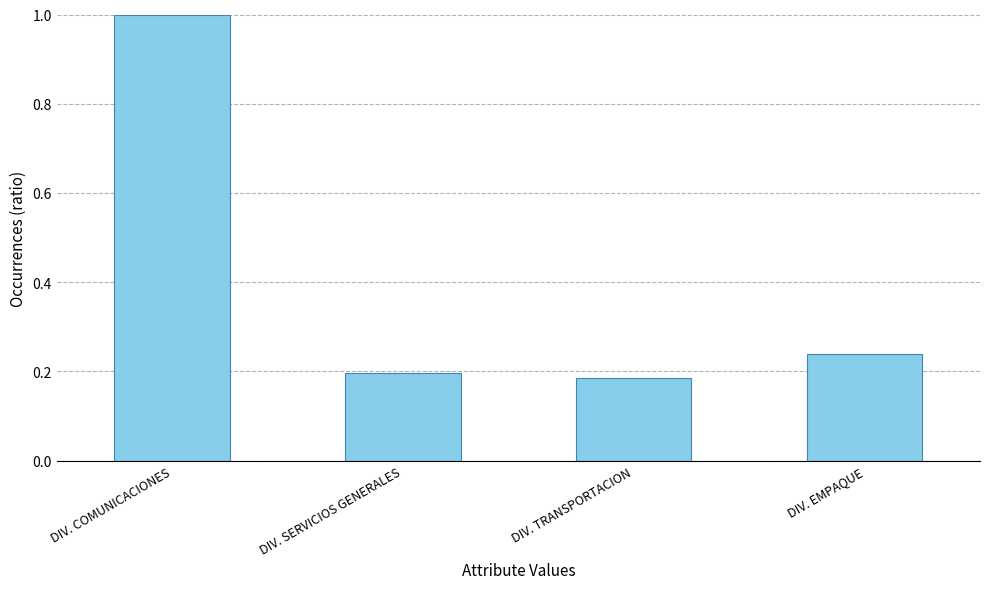

What is the change in value from DIV. COMUNICACIONES to DIV. TRANSPORTACION?

-0.8